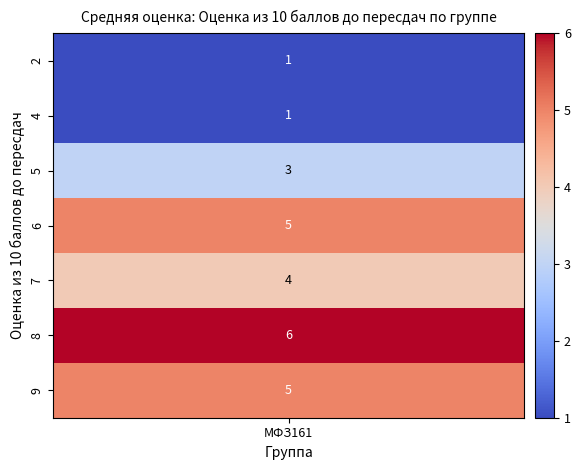

Rank the categories by value from highest to lowest.

8, 6, 9, 7, 5, 2, 4